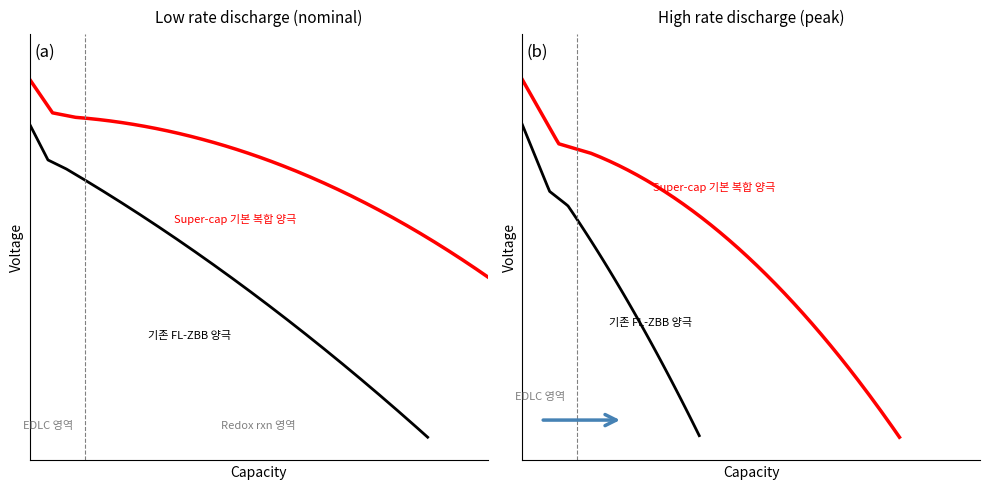

Reading left to right, list all the values displayed in this chart.

Super-cap 기본 복합 양극: 0=10.0	1=9.2	2=8.5	3=7.8	4=7.2	5=6.8	6=6.5	7=6.3	8=6.1	9=5.9	10=5.7	11=5.5	12=5.3	13=5.1	14=4.9	15=4.7	16=4.5	17=4.3	18=4.1	19=3.9
기존 FL-ZBB 양극: 0=9.0	1=8.0	2=6.5	3=5.8	4=5.5	5=5.3	6=5.1	7=4.9	8=4.7	9=4.5	10=4.3	11=4.1	12=3.9	13=3.7	14=3.5	15=3.3	16=3.1	17=2.9	18=2.7	19=2.5